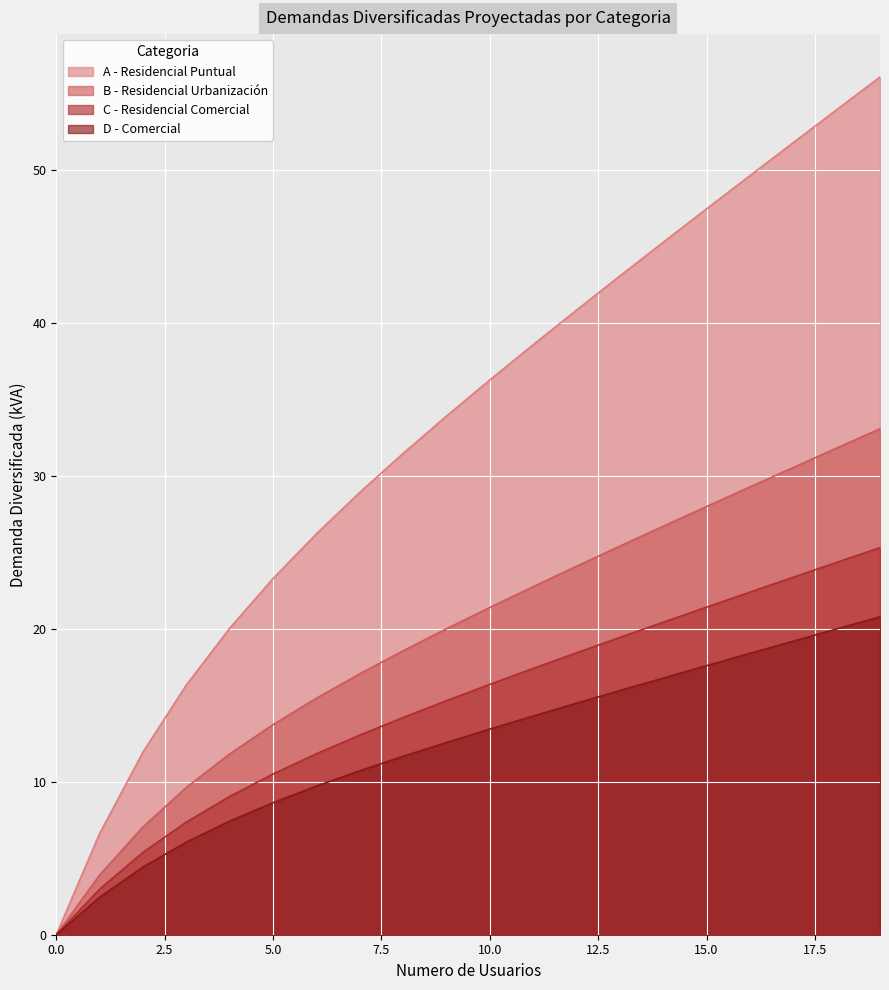

At which category is the sum across all series the highest?

19